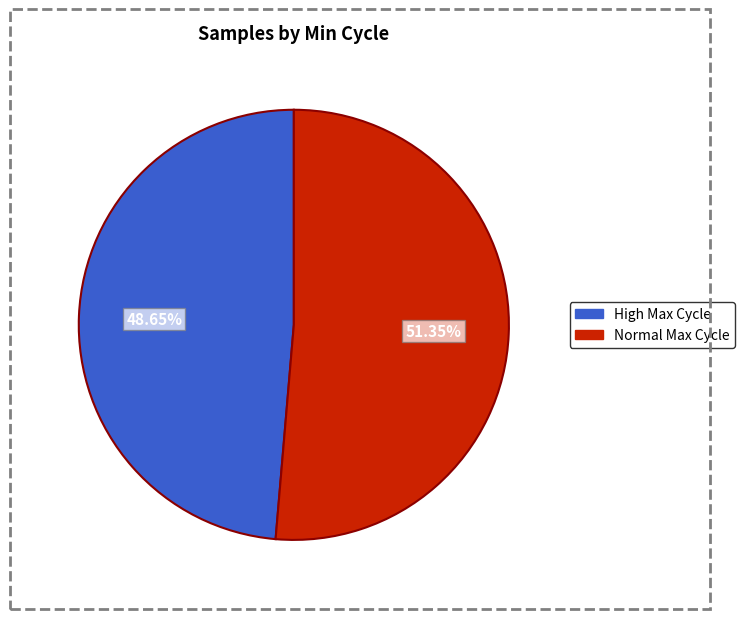

Is there any slice that represents more than half of the pie?

Yes